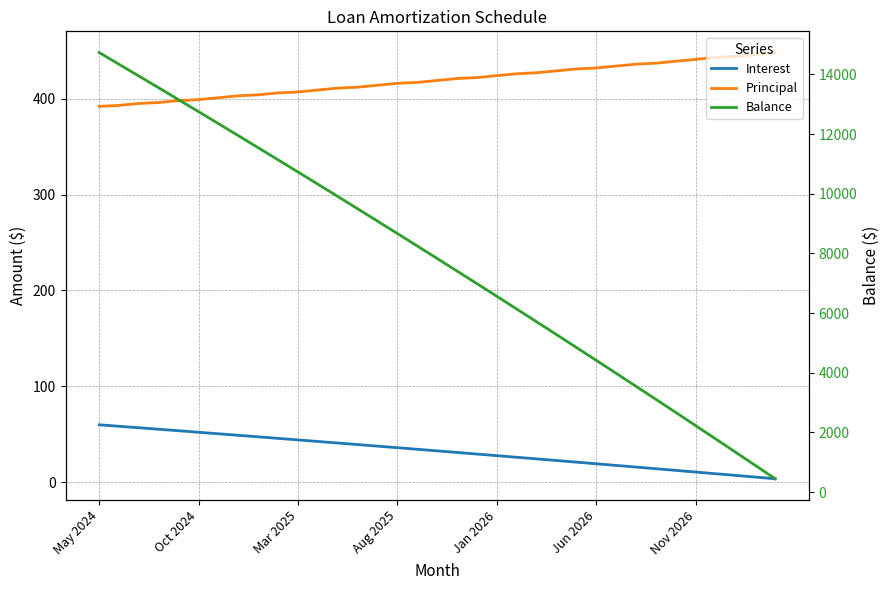

At how many categories does at least one series exceed 14527?

1